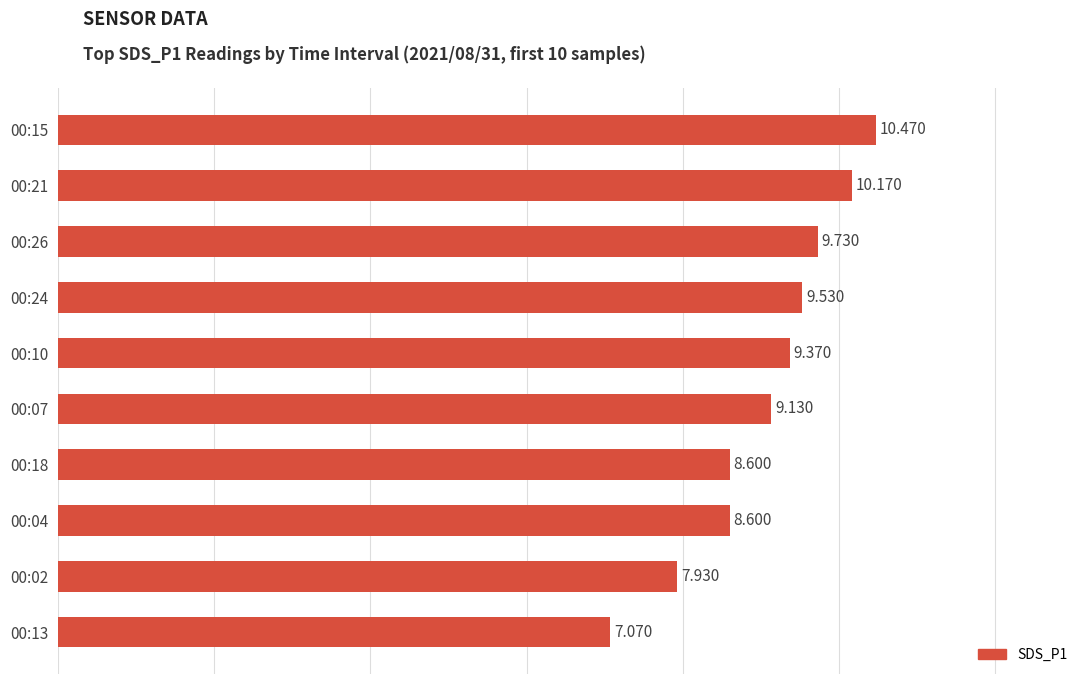

Are the bars horizontal?

Yes